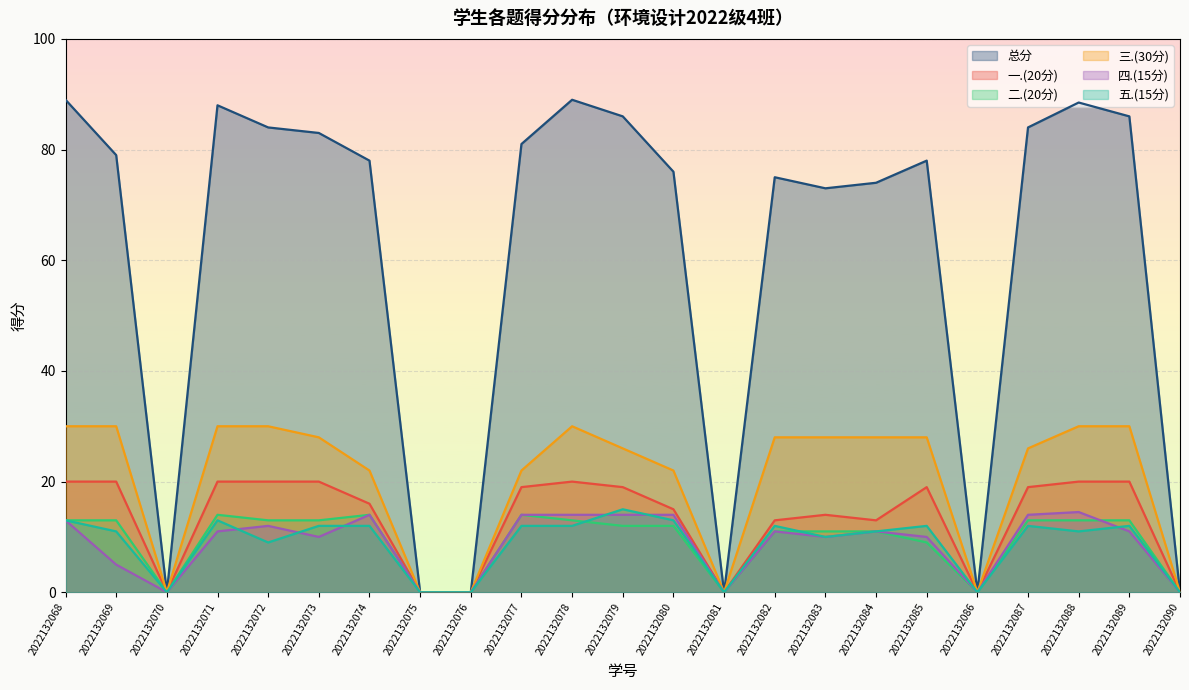

Which label corresponds to the largest value in the chart?

2022132068